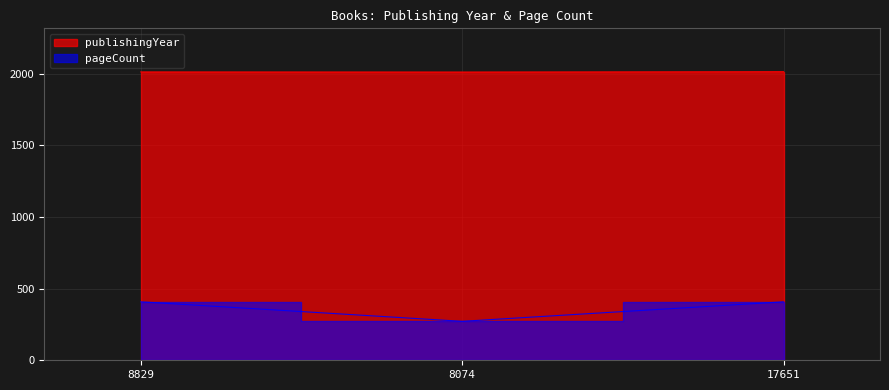

What position from the right is 8829?

3